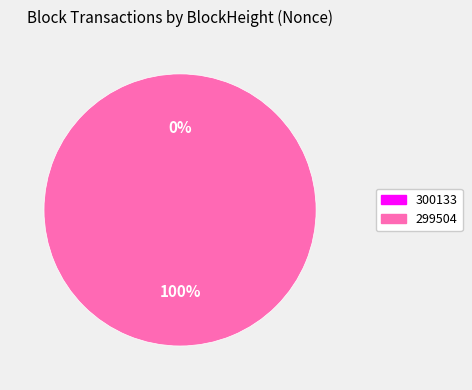

Which has a higher value, 300133 or 299504?

299504